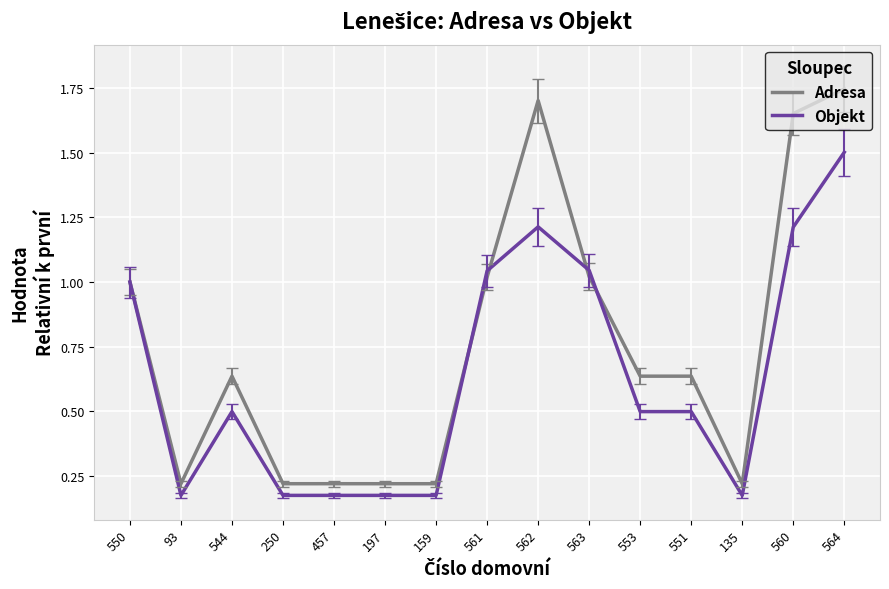

Where is the first local maximum for Adresa?

544